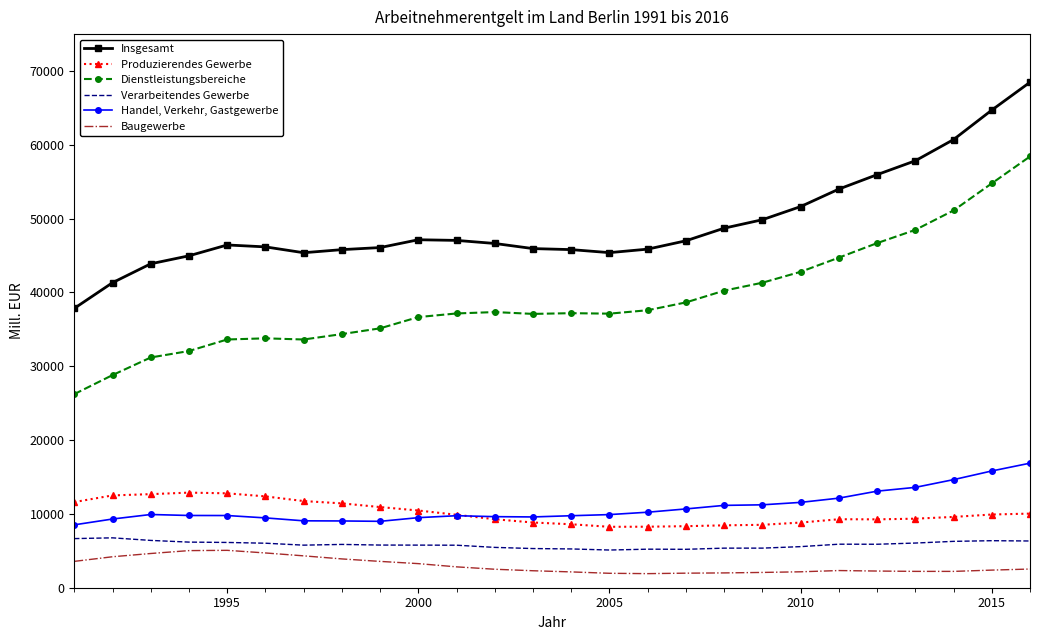

What is the difference between the maximum and second lowest values in the Dienstleistungsbereiche series?

29618.7